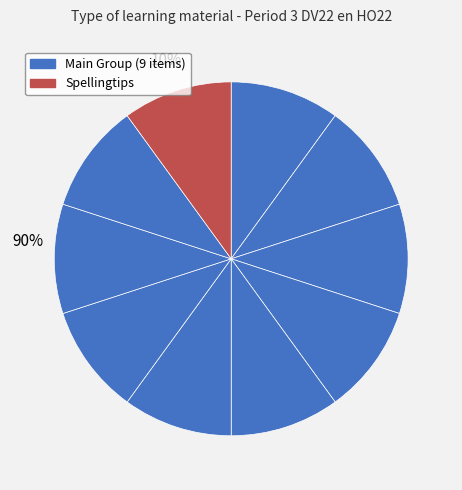

True or false: Spellingtips accounts for 10% of the total.

True